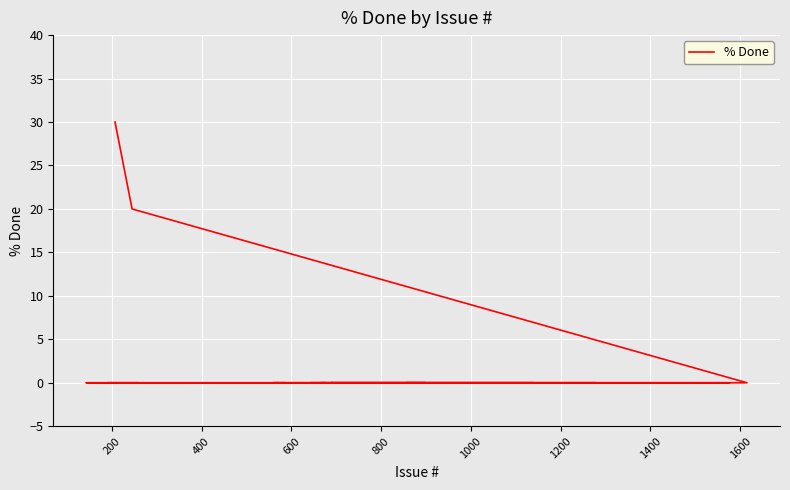

Reading right to left, list all the values displayed in this chart.

0	0	0	0	0	0	0	0	0	0	0	0	0	0	0	0	0	0	0	0	0	0	0	0	0	0	0	0	0	0	0	0	0	20	30